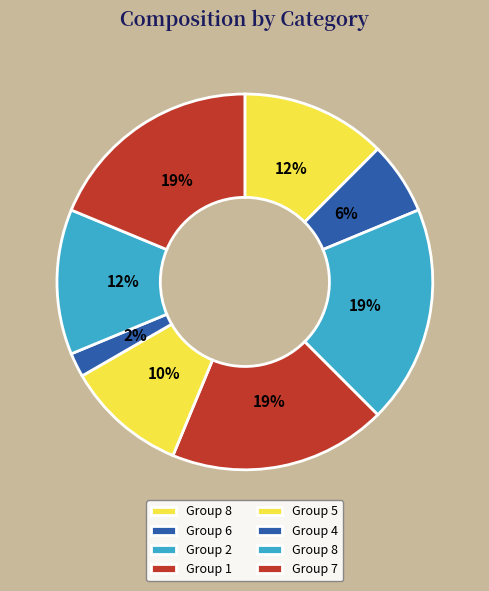

How many slices are in this pie chart?

8